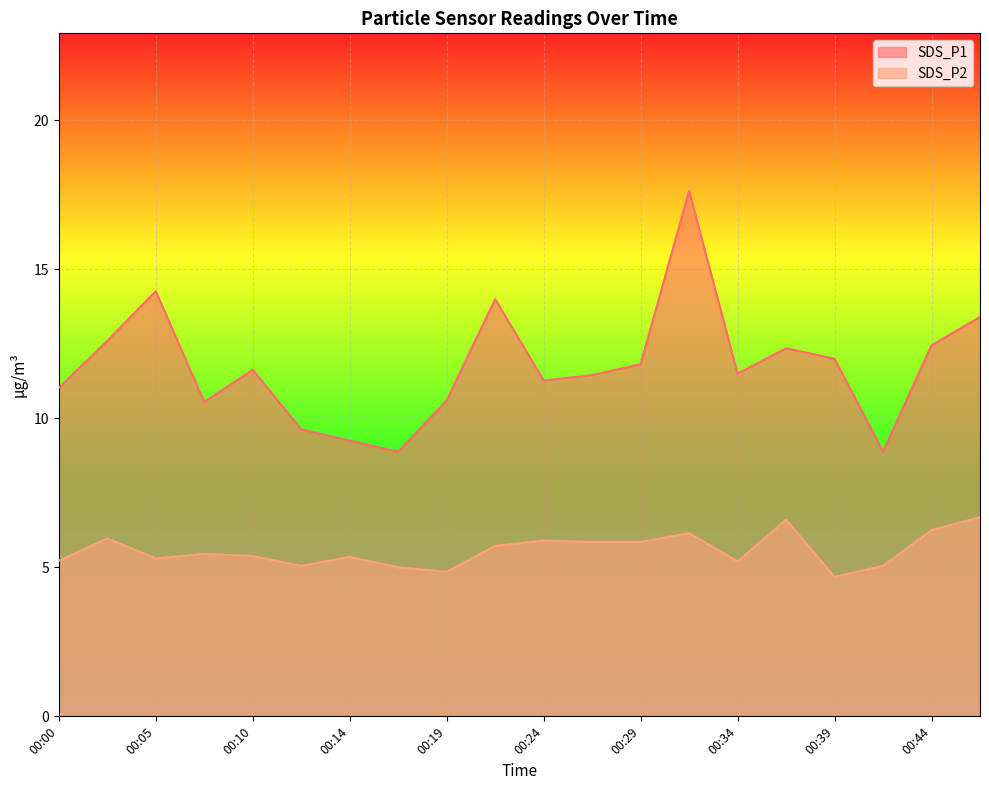

List the series in order of their overall mean, highest first.

SDS_P1, SDS_P2